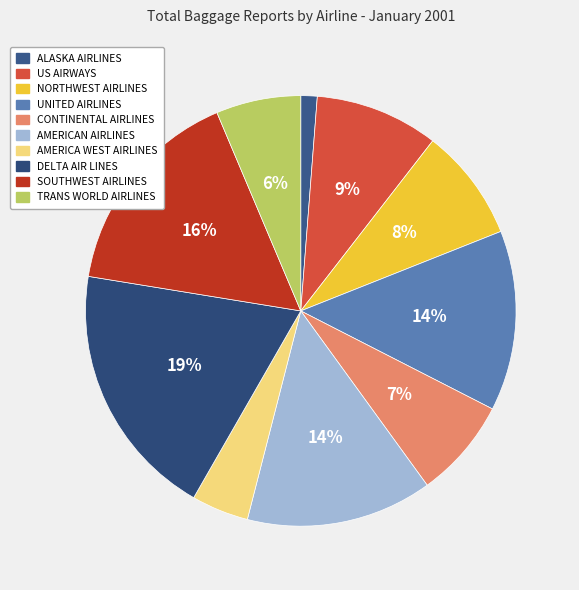

Rank the categories by value from lowest to highest.

ALASKA AIRLINES, AMERICA WEST AIRLINES, TRANS WORLD AIRLINES, CONTINENTAL AIRLINES, NORTHWEST AIRLINES, US AIRWAYS, UNITED AIRLINES, AMERICAN AIRLINES, SOUTHWEST AIRLINES, DELTA AIR LINES